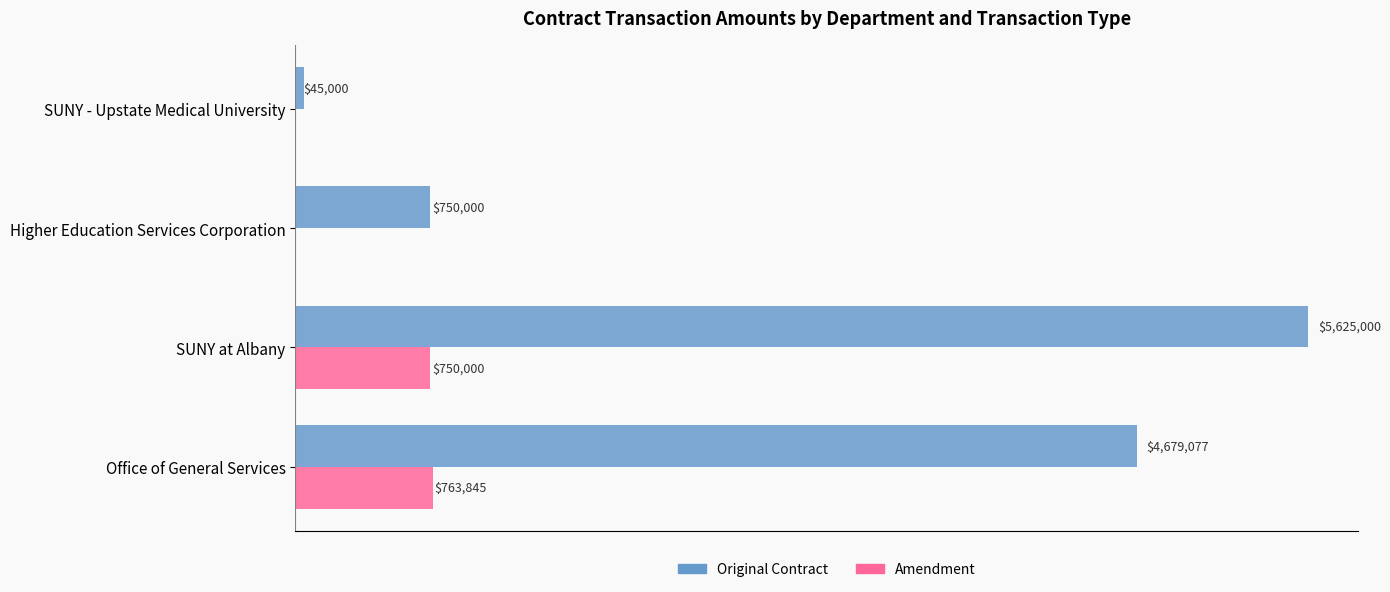

What are all the series names shown in the legend?

Original Contract, Amendment